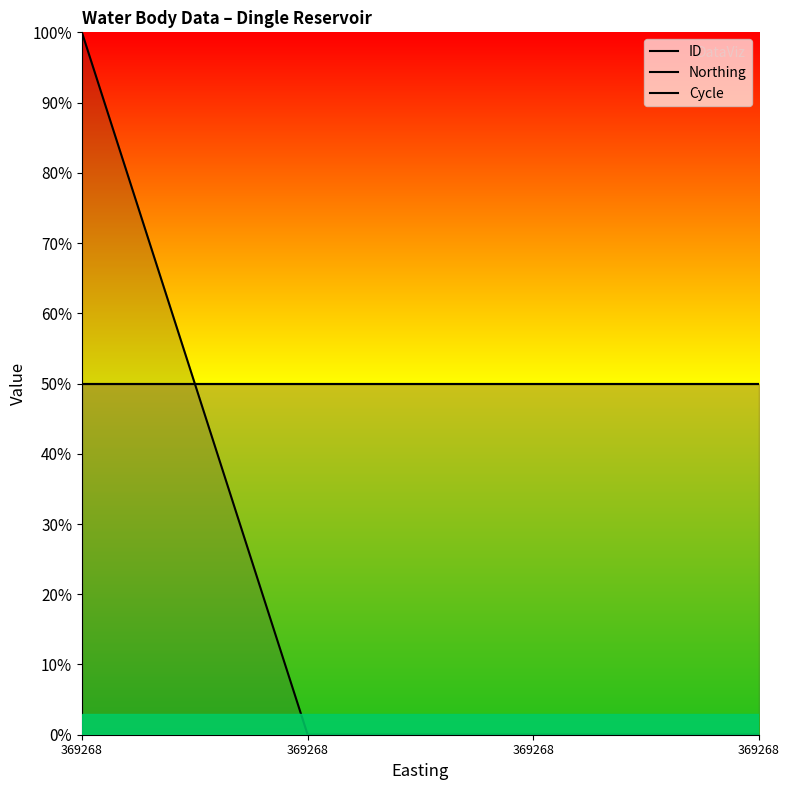

What is the value of the Cycle point at the 1st from the left?

0.5